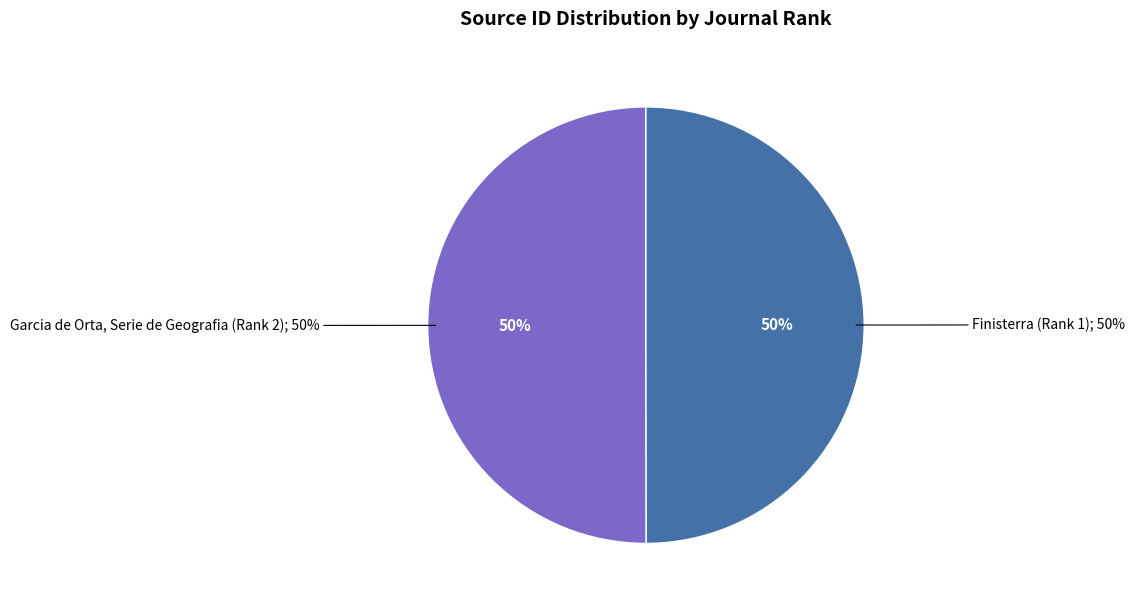

Which category has the biggest portion of the pie?

Garcia de Orta, Serie de Geografia (Rank 2)